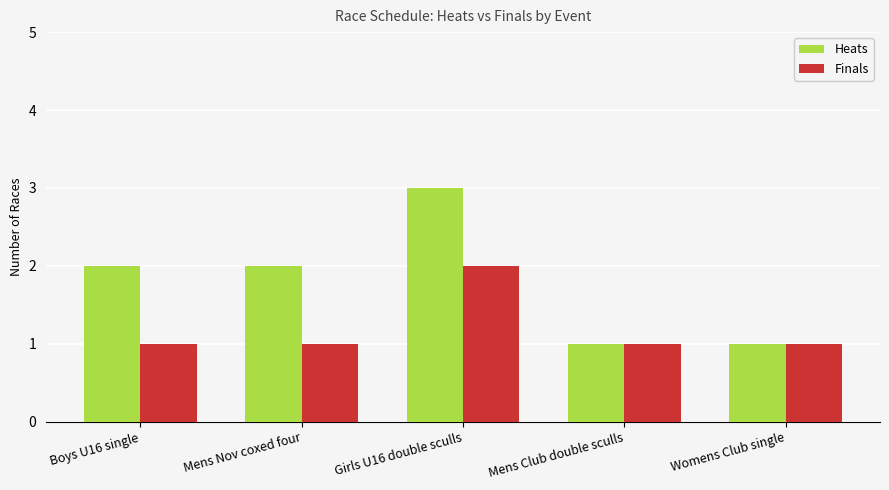

Reading left to right, what are all the values shown in this chart?

Heats: 2	2	3	1	1
Finals: 1	1	2	1	1